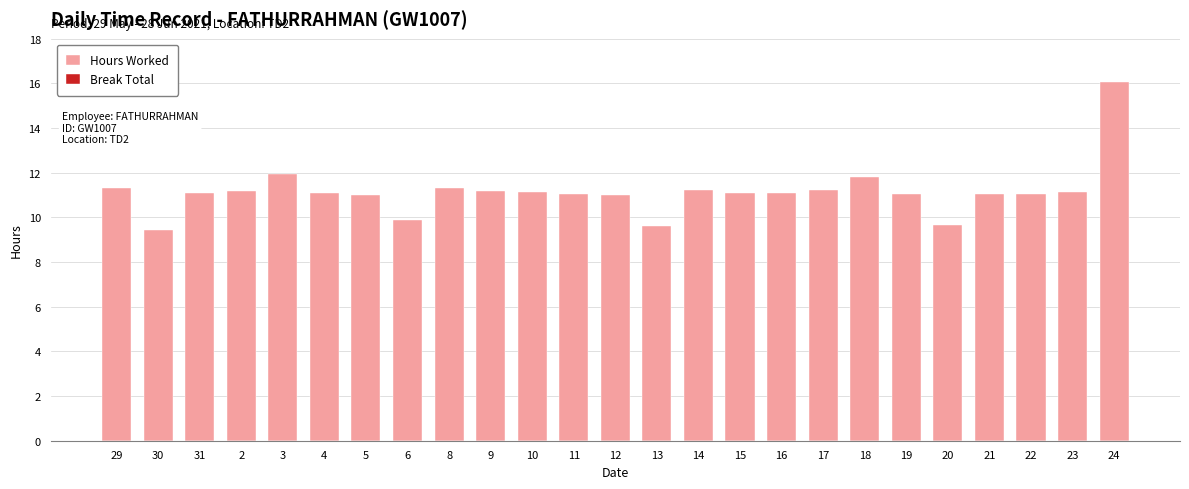

The chart shows a value of 11.0 at 5. True or false?

True